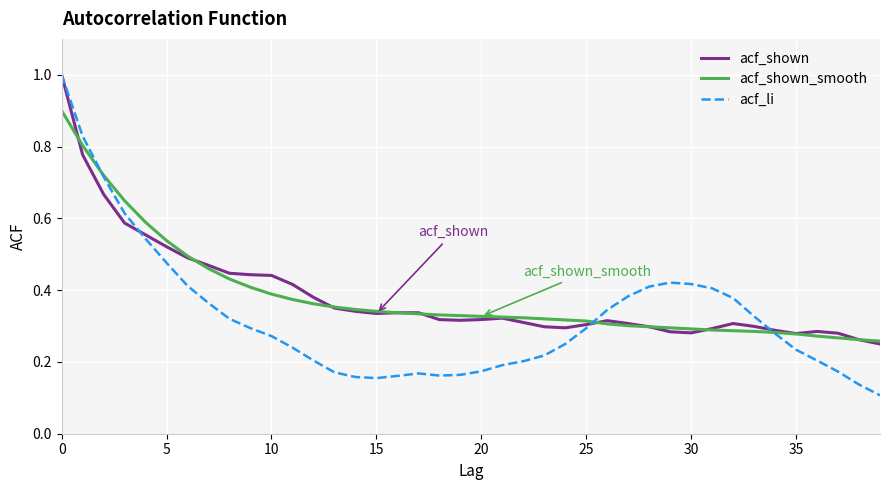

What is the maximum value for acf_shown?

1.0